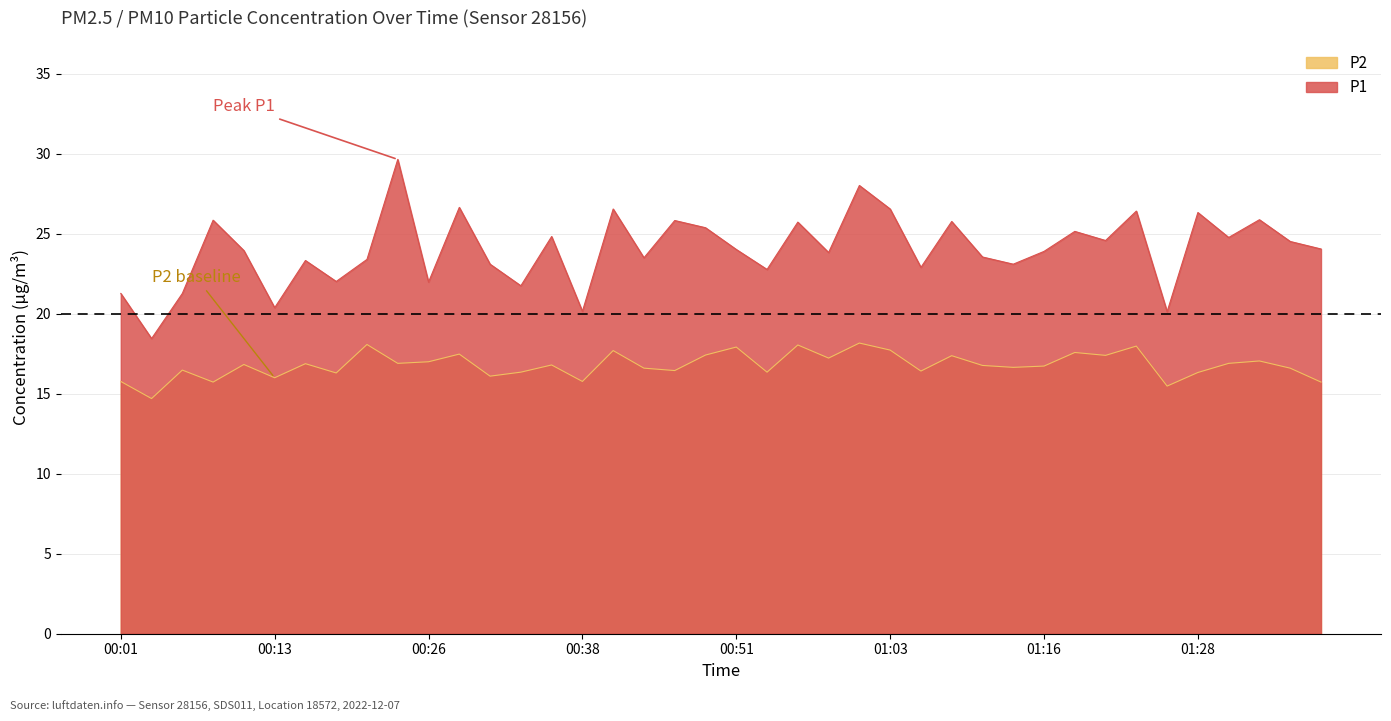

At which label is P1 closest to 24?

00:51